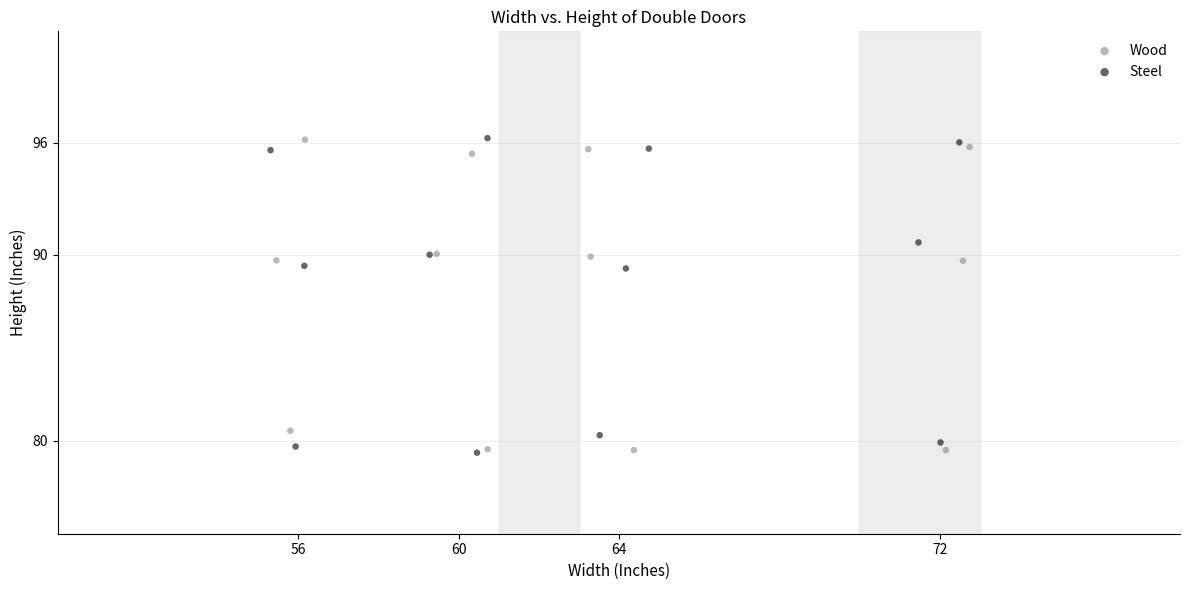

What are all the series names shown in the legend?

Wood, Steel